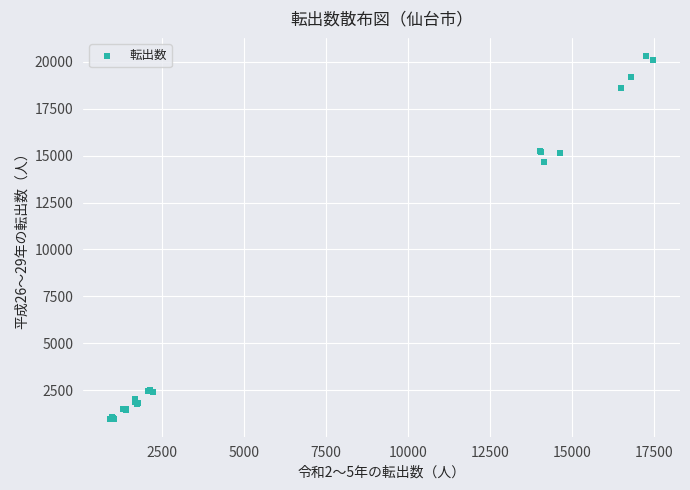

What Y value in the scatter plot is closest to 10645?

14667